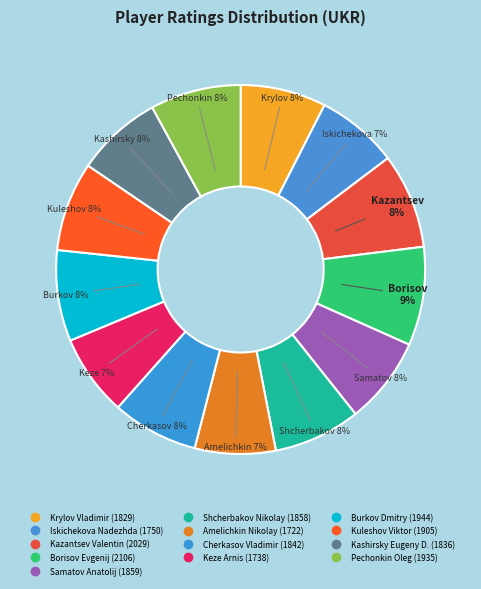

To the nearest percent, what percentage of the pie is Kuleshov Viktor?

8%